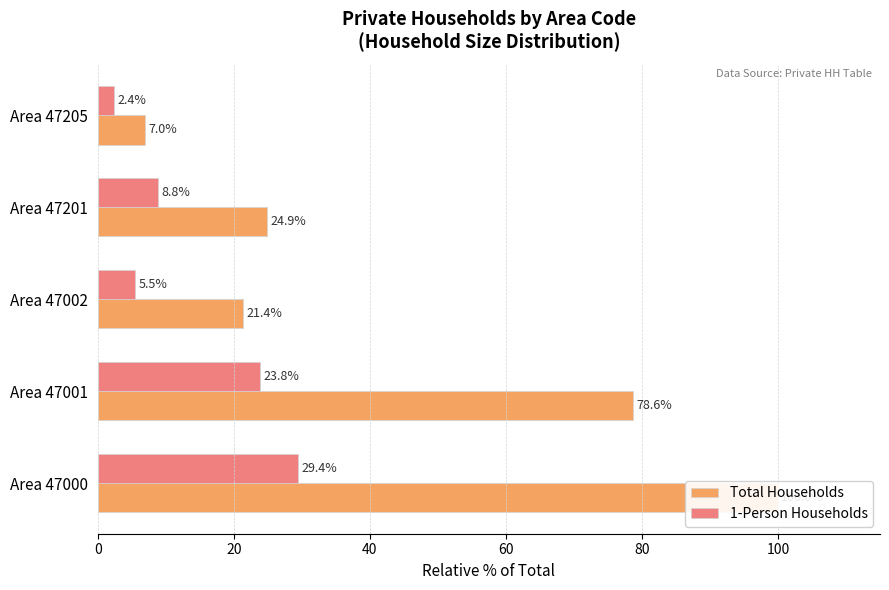

What is the spread (max minus min) of values at Area 47201?

16.0